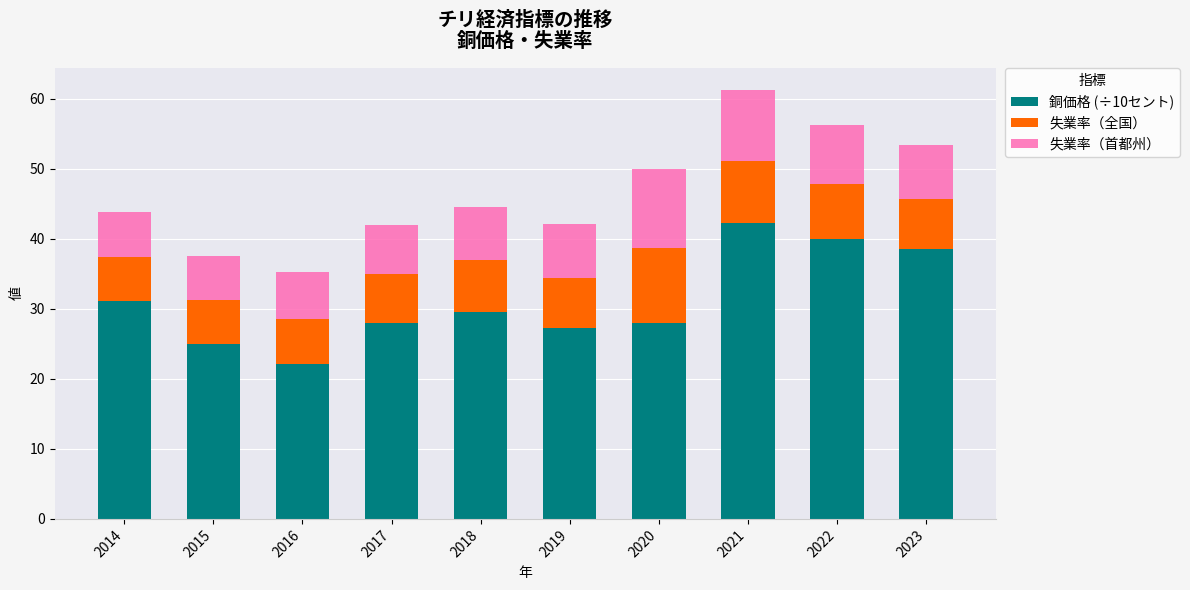

At which category is the sum across all series the highest?

2021